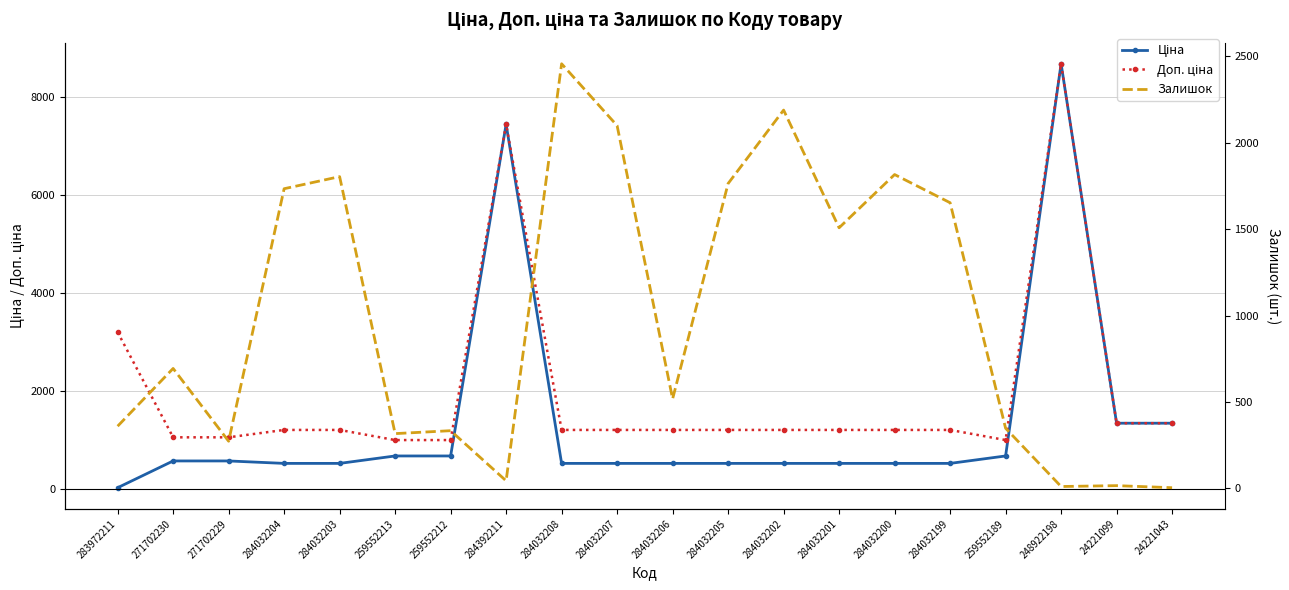

True or false: Залишок has more than 0 points higher than both neighbors.

True